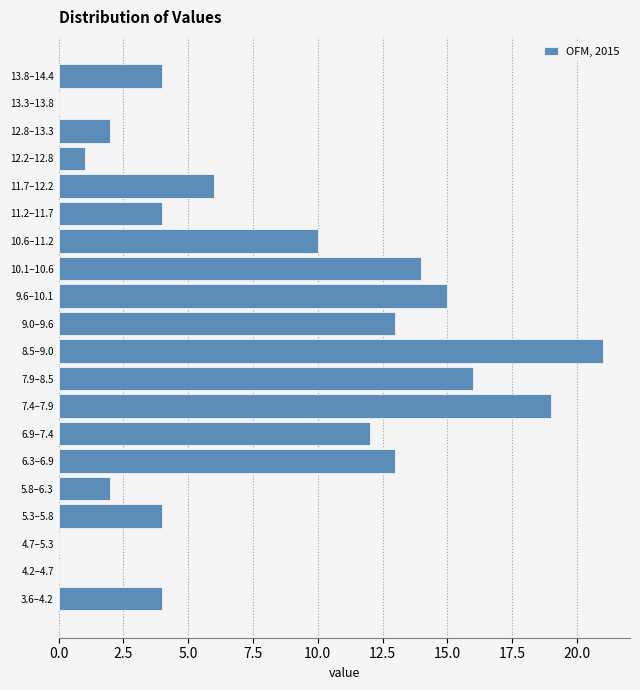

Reading top to bottom, list all the values displayed in this chart.

13.8–14.4=4	13.3–13.8=0	12.8–13.3=2	12.2–12.8=1	11.7–12.2=6	11.2–11.7=4	10.6–11.2=10	10.1–10.6=14	9.6–10.1=15	9.0–9.6=13	8.5–9.0=21	7.9–8.5=16	7.4–7.9=19	6.9–7.4=12	6.3–6.9=13	5.8–6.3=2	5.3–5.8=4	4.7–5.3=0	4.2–4.7=0	3.6–4.2=4